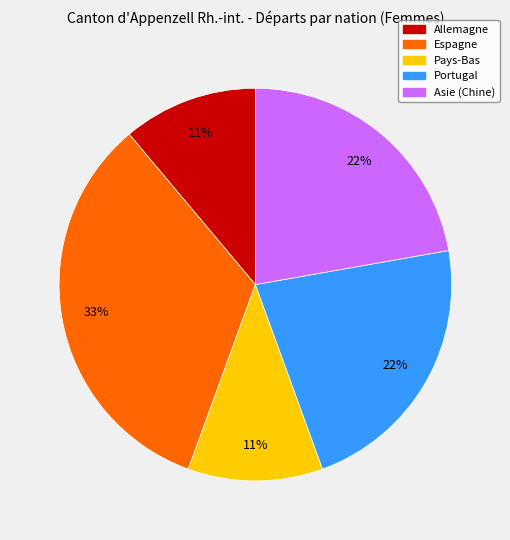

Combined, do Espagne and Pays-Bas account for over 50%?

No